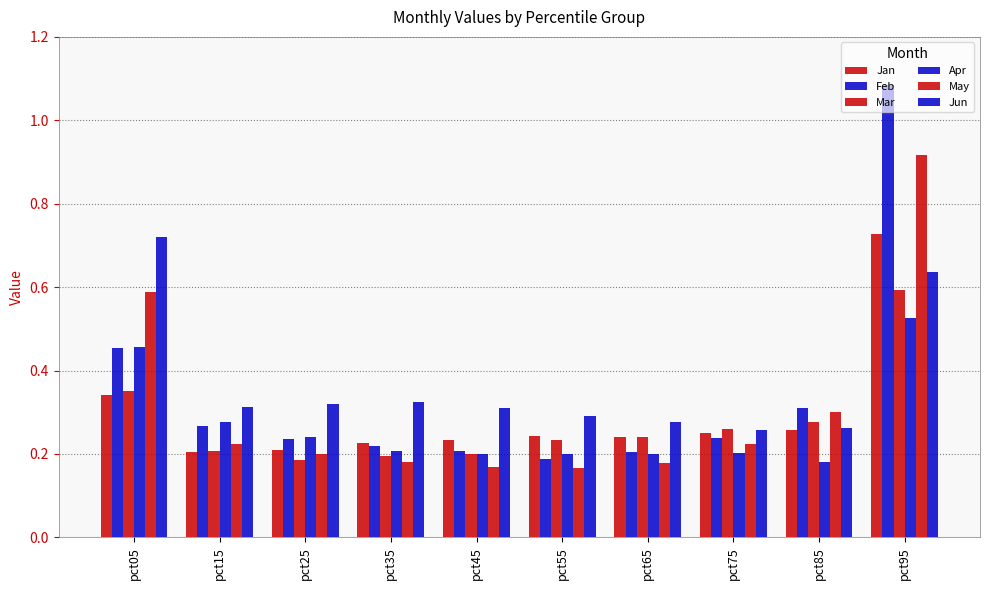

The Mar series shows 0.2 at pct65. True or false?

True